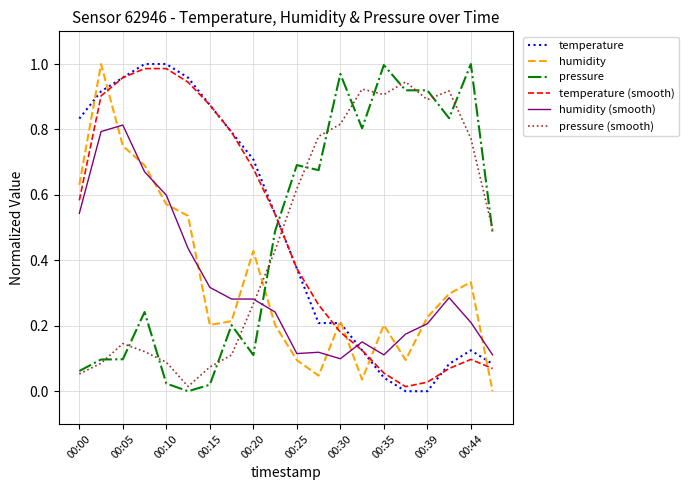

Which series ends up on top after the final intersection of humidity and pressure (smooth)?

pressure (smooth)